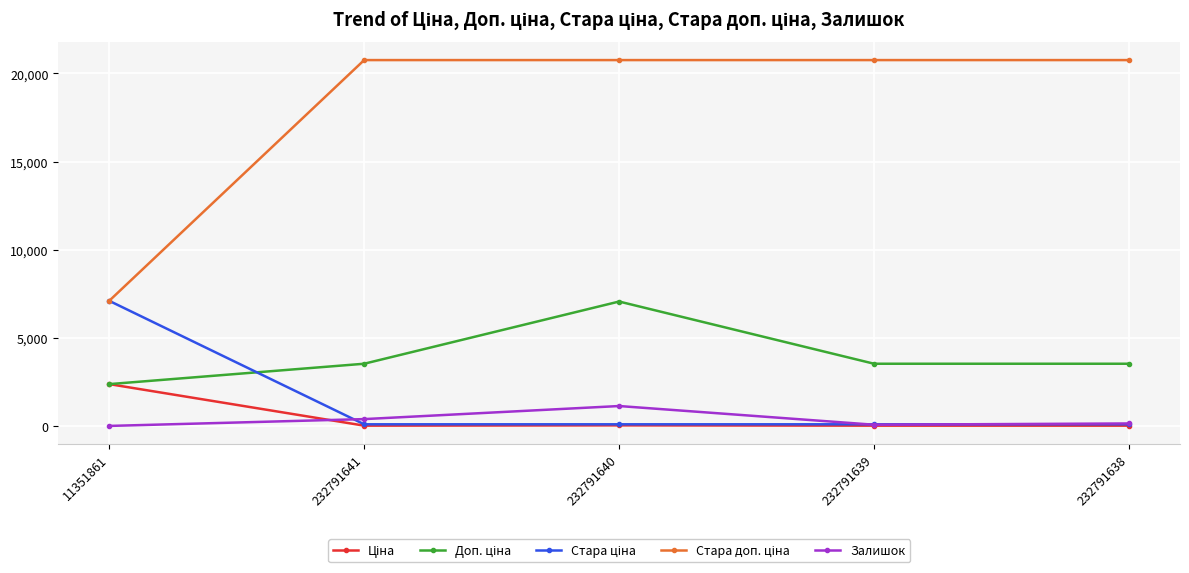

What position from the left is 11351861?

1